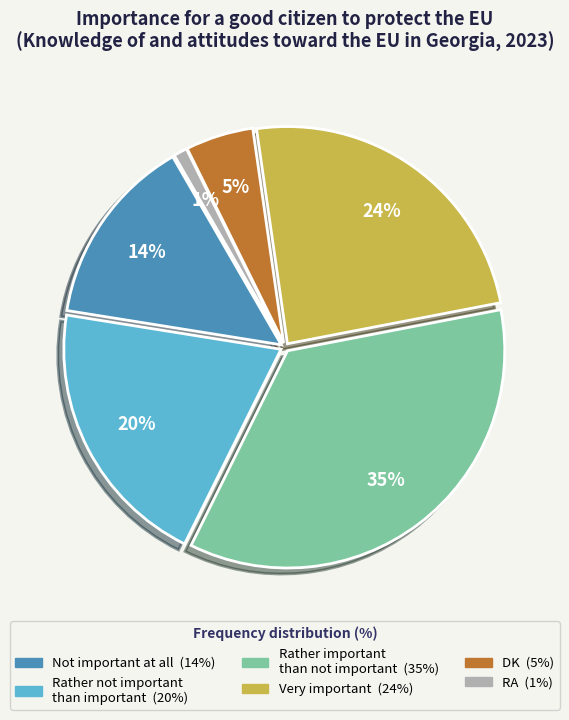

What is the largest slice in the pie chart?

Rather important than not important